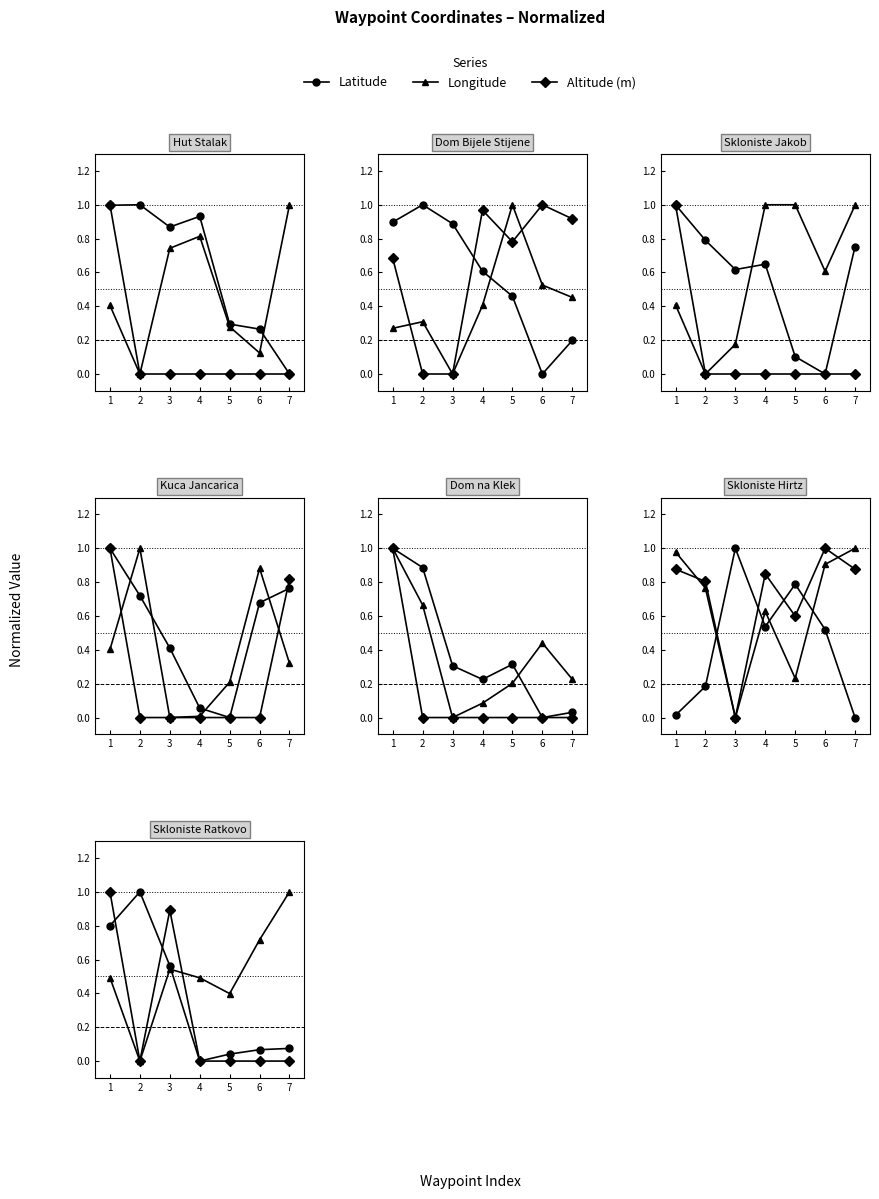

Between which two adjacent categories do Latitude and Altitude (m) first intersect?

1 and 2